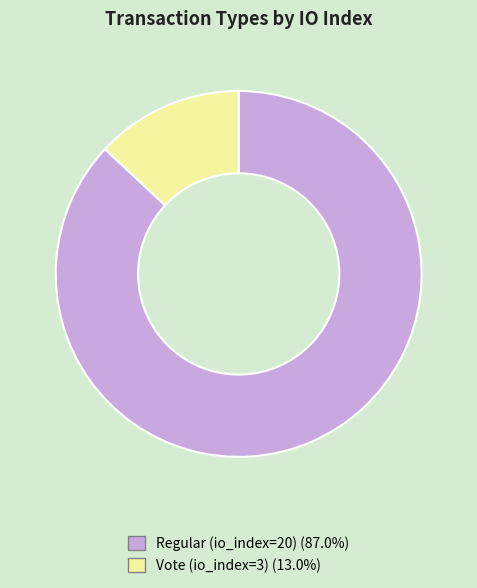

Approximately how many times larger is the value at Regular (io_index=20) (87.0%) compared to Vote (io_index=3) (13.0%)?

6.7